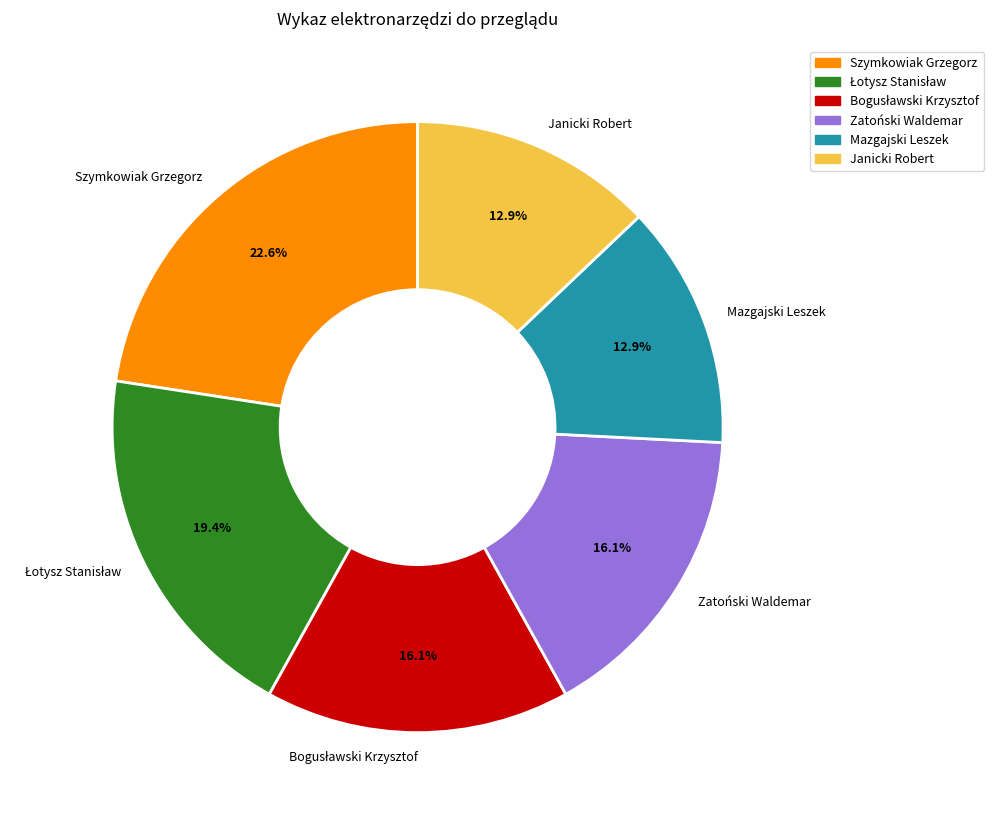

What is the largest slice in the pie chart?

Szymkowiak Grzegorz